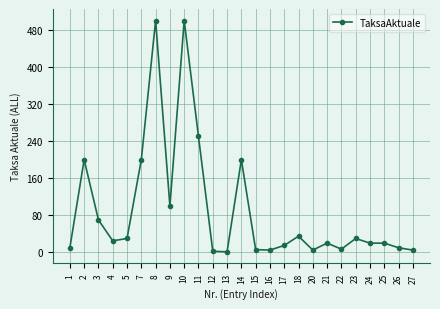

What is the sum of the values at 4 and 2?

225.0